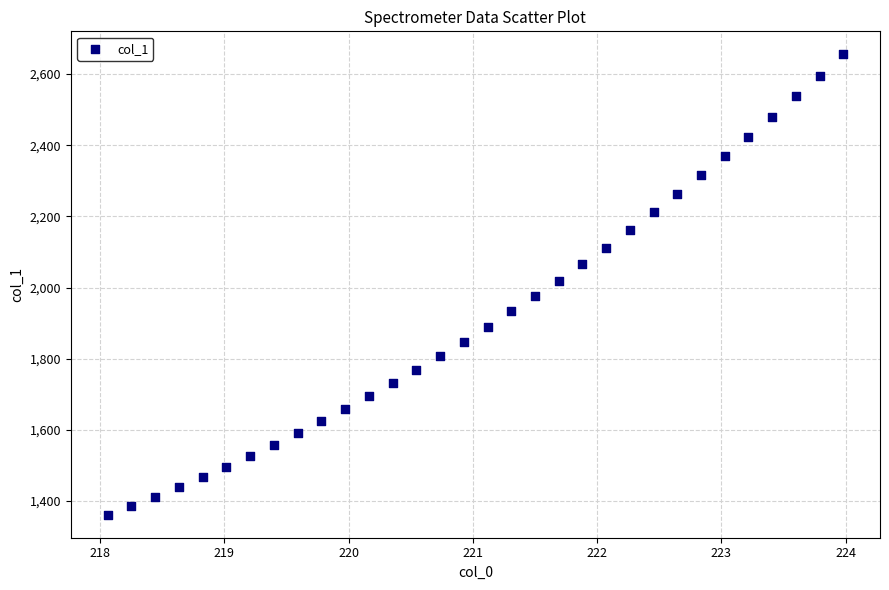

What is the range of X values (max minus min)?

5.9